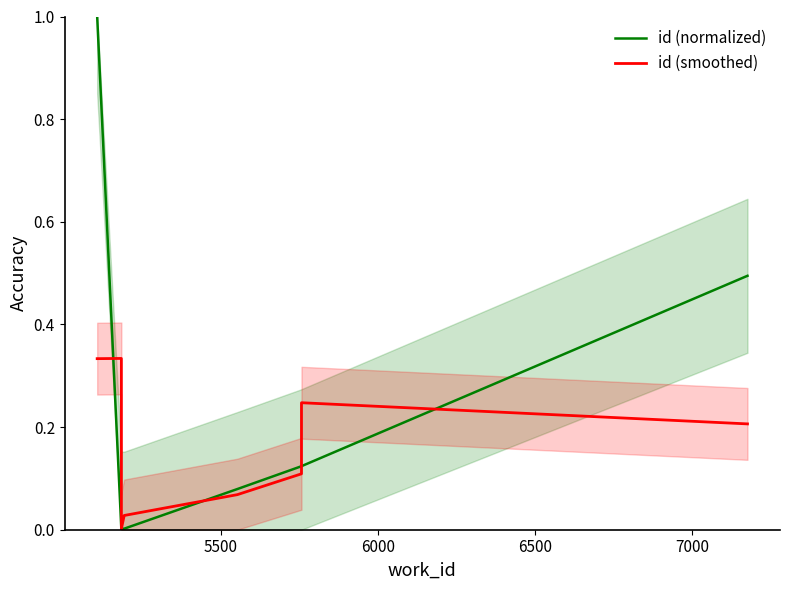

What is the value of the id (smoothed) point at the 9th from the left?

0.2